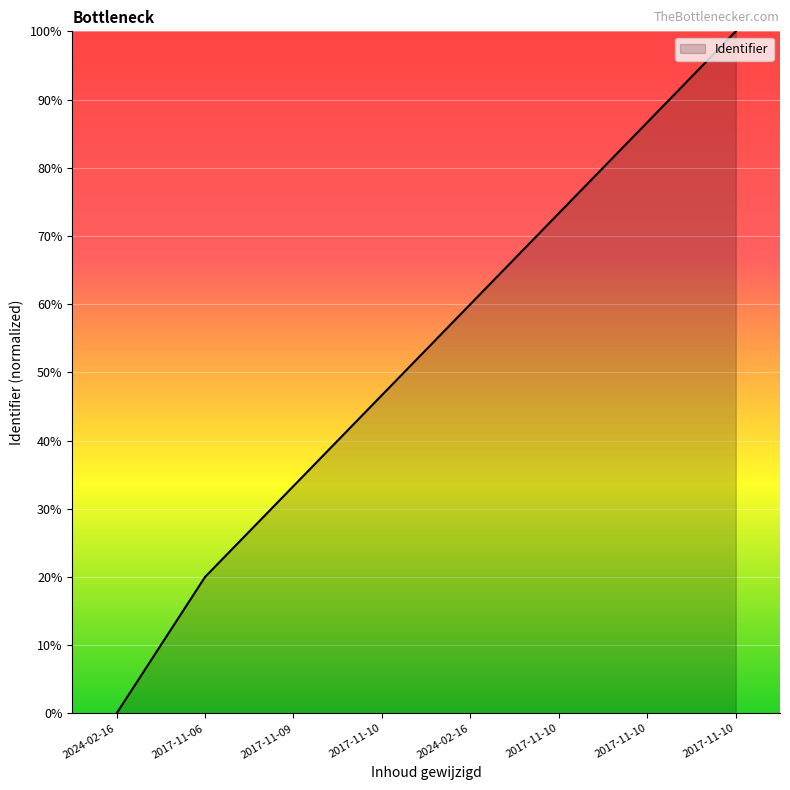

Does the chart have visible grid lines?

Yes